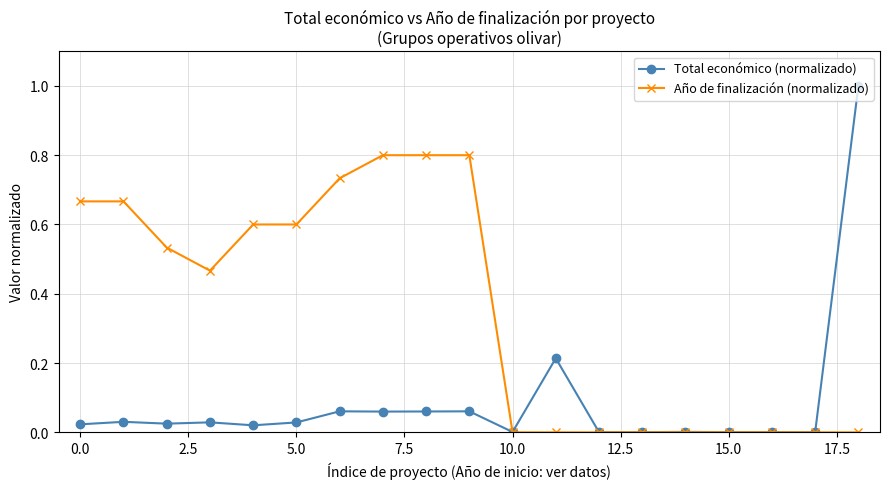

Rank the series by their maximum value, from lowest to highest.

Año de finalización (normalizado), Total económico (normalizado)